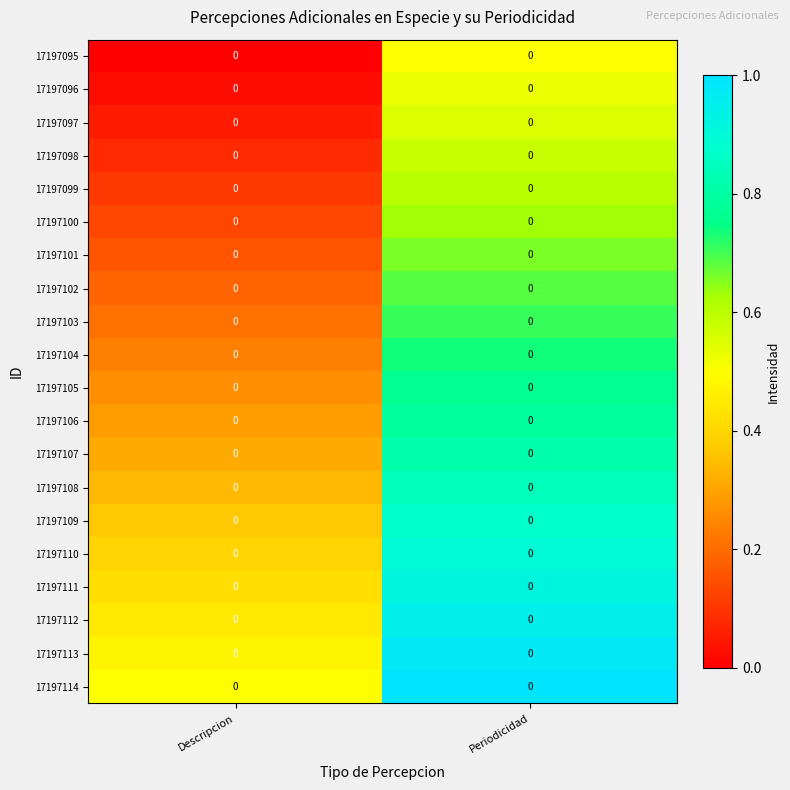

Is the value of 17197113 at Periodicidad greater than the value of 17197106 at Periodicidad?

Yes